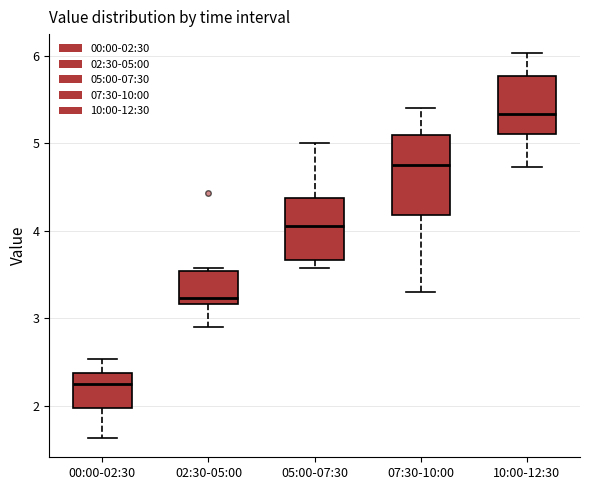

Comparing the boxes themselves (not the whiskers), which one is the tallest?

07:30-10:00